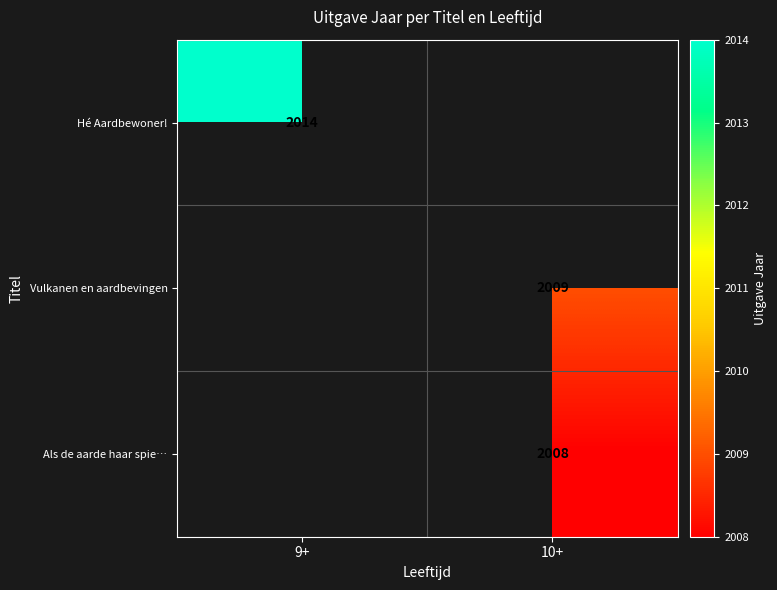

The value of Hé Aardbewoner! at 9+ is 810. True or false?

False